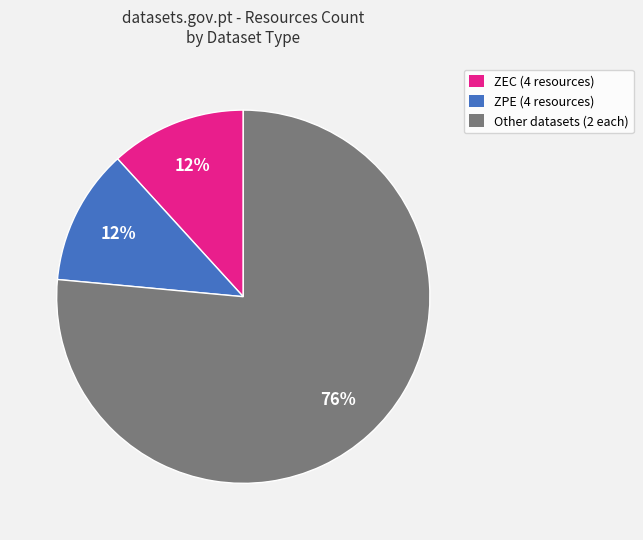

Which category has the biggest portion of the pie?

Other datasets (2 each)